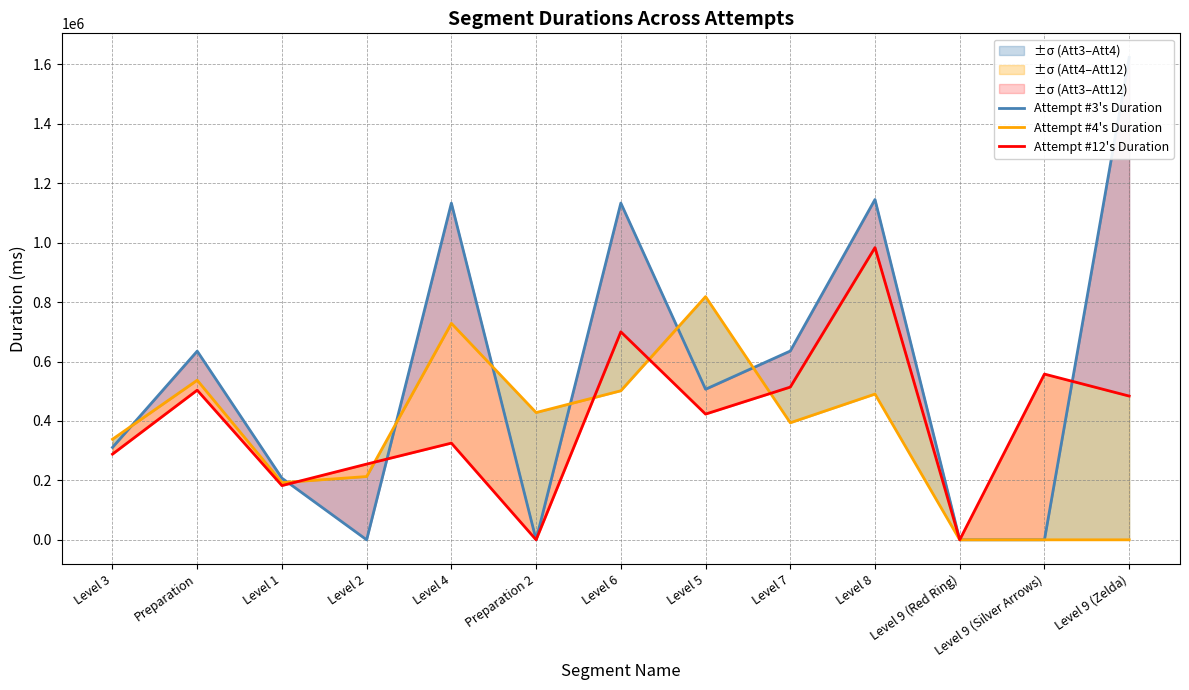

Which category has the highest value across all series?

Level 9 (Zelda)